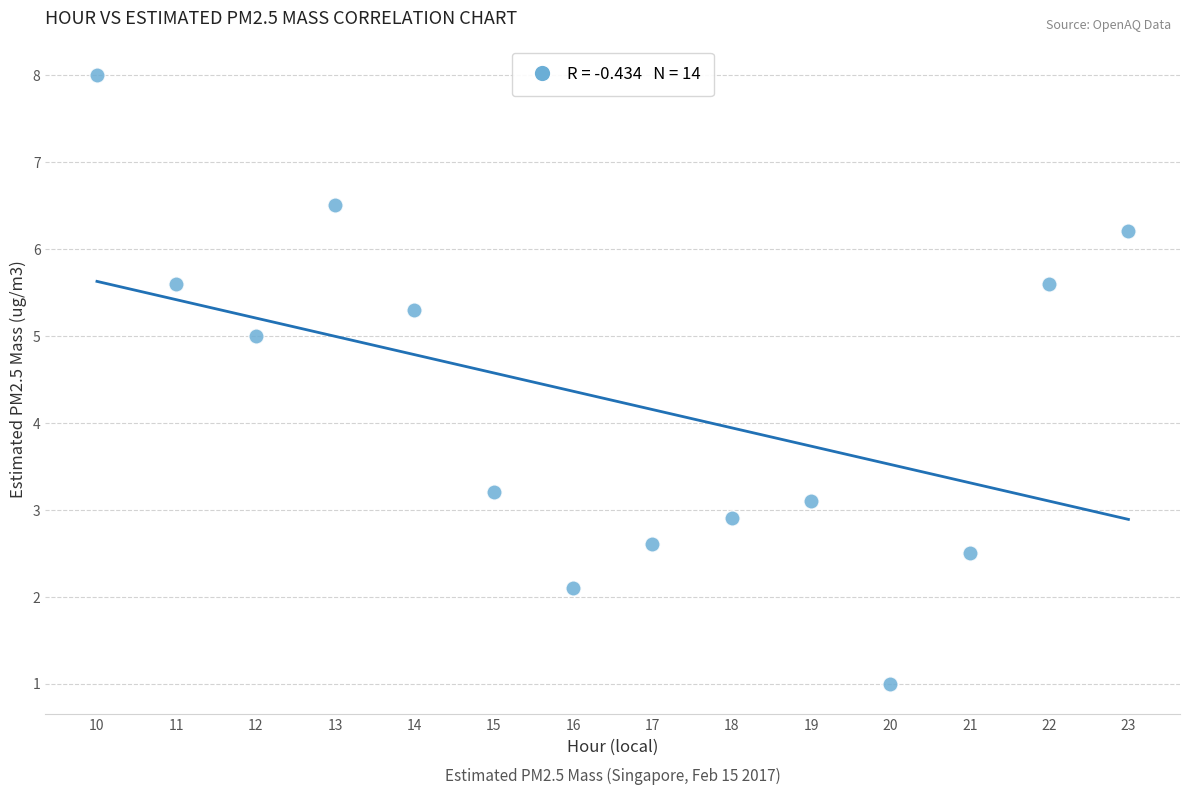

What Y value in the scatter plot is closest to 4?

3.2